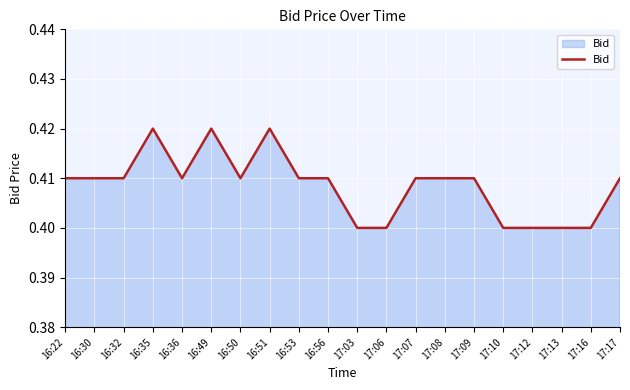

What position from the right is 16:30?

19